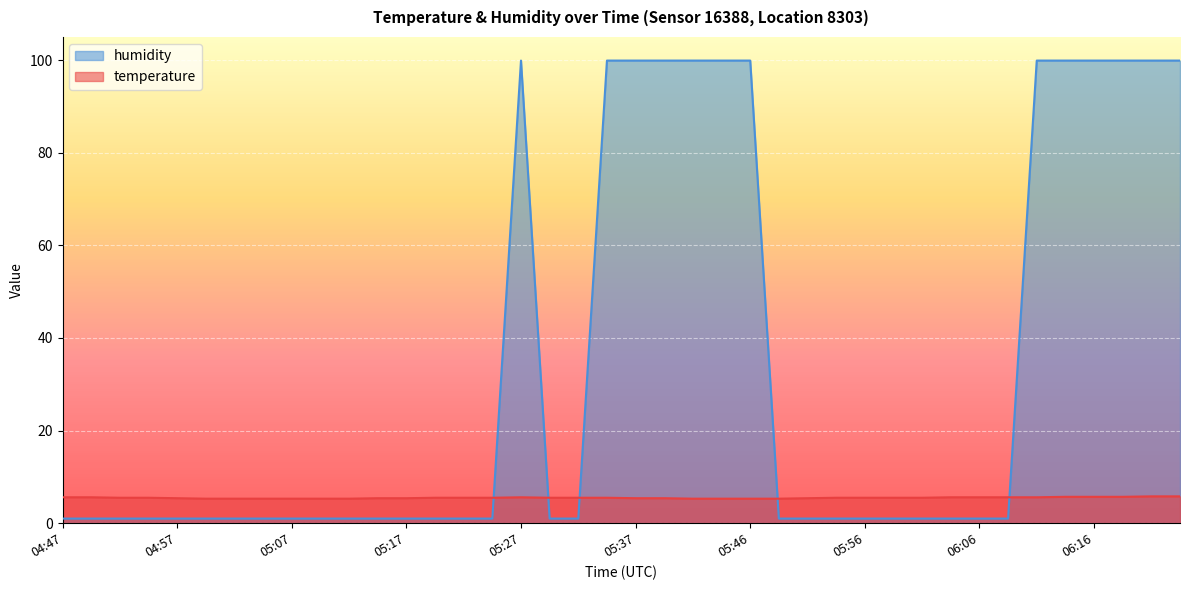

Read the humidity value at 06:18.

99.9